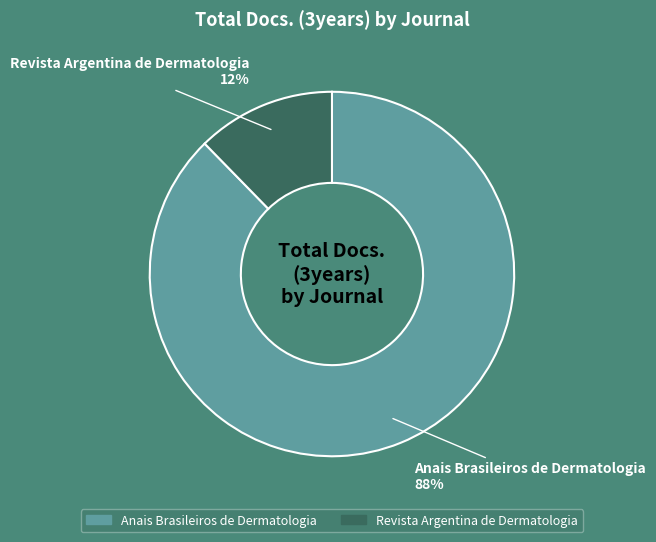

Is there any slice that represents more than half of the pie?

Yes